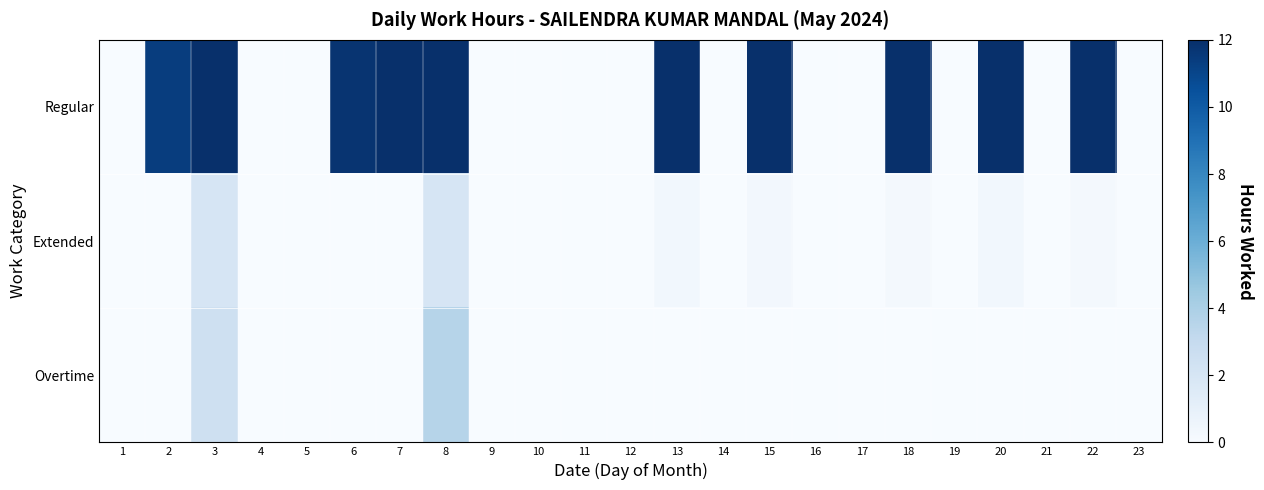

Which category has the lowest value across all series?

1